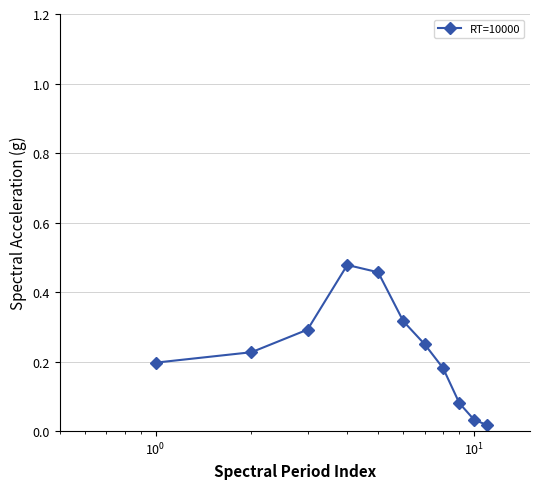

True or false: the data has more than 1 interior local peaks.

False